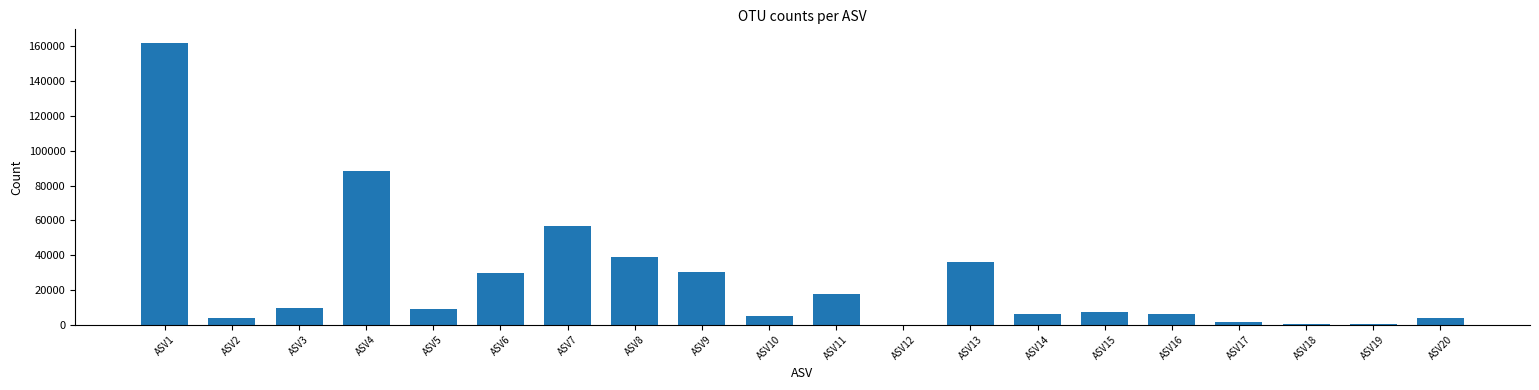

The chart shows a value of 9768 at ASV9. True or false?

False